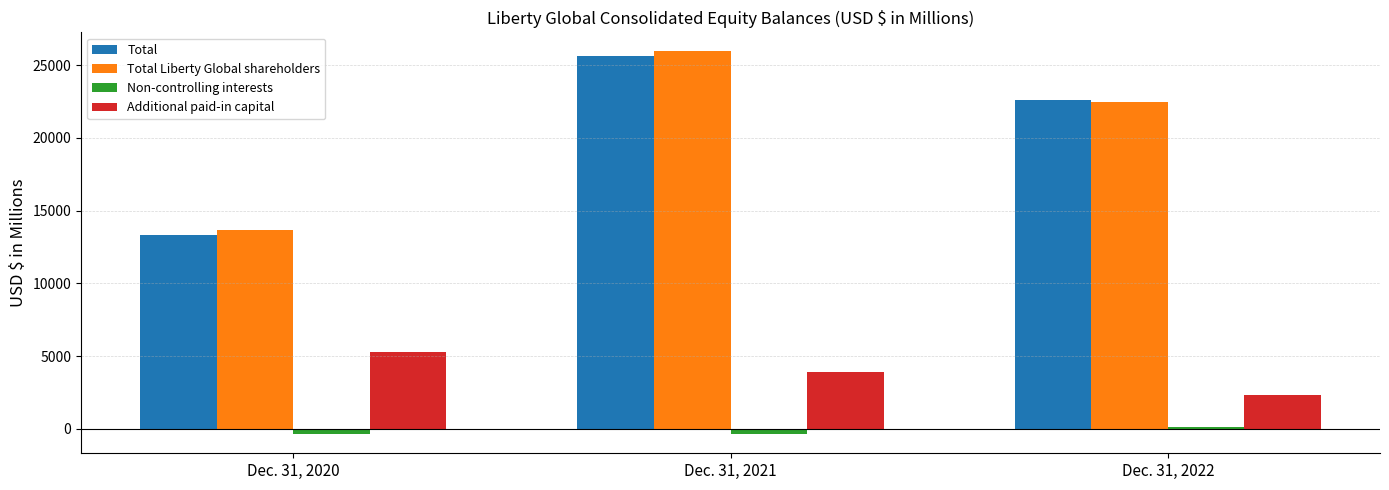

At which category is the sum across all series the highest?

Dec. 31, 2021